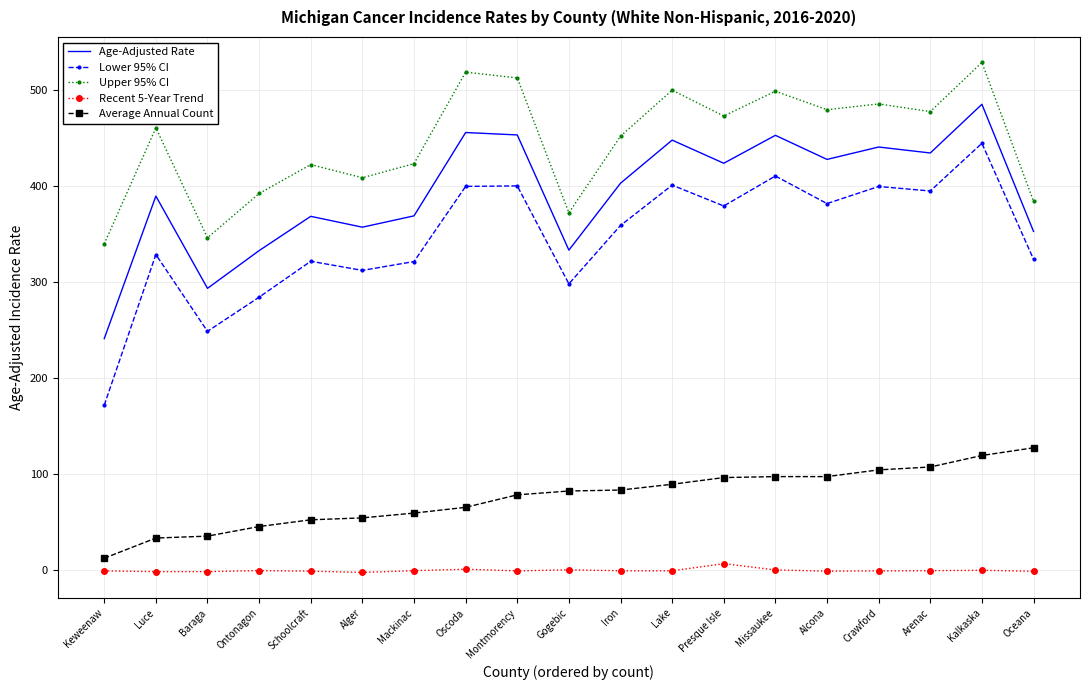

What is the difference between the Upper 95% CI values at Gogebic and Arenac?

105.4